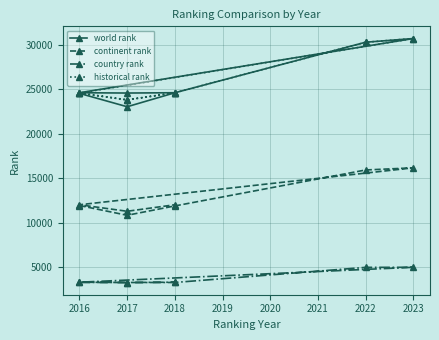

What is the total value across all series at 2018?

64375.0